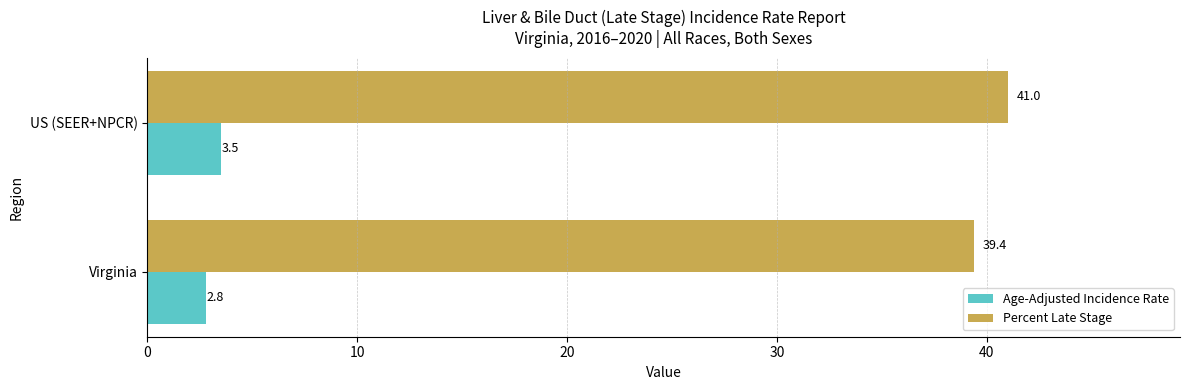

Read the Percent Late Stage value at US (SEER+NPCR).

41.0